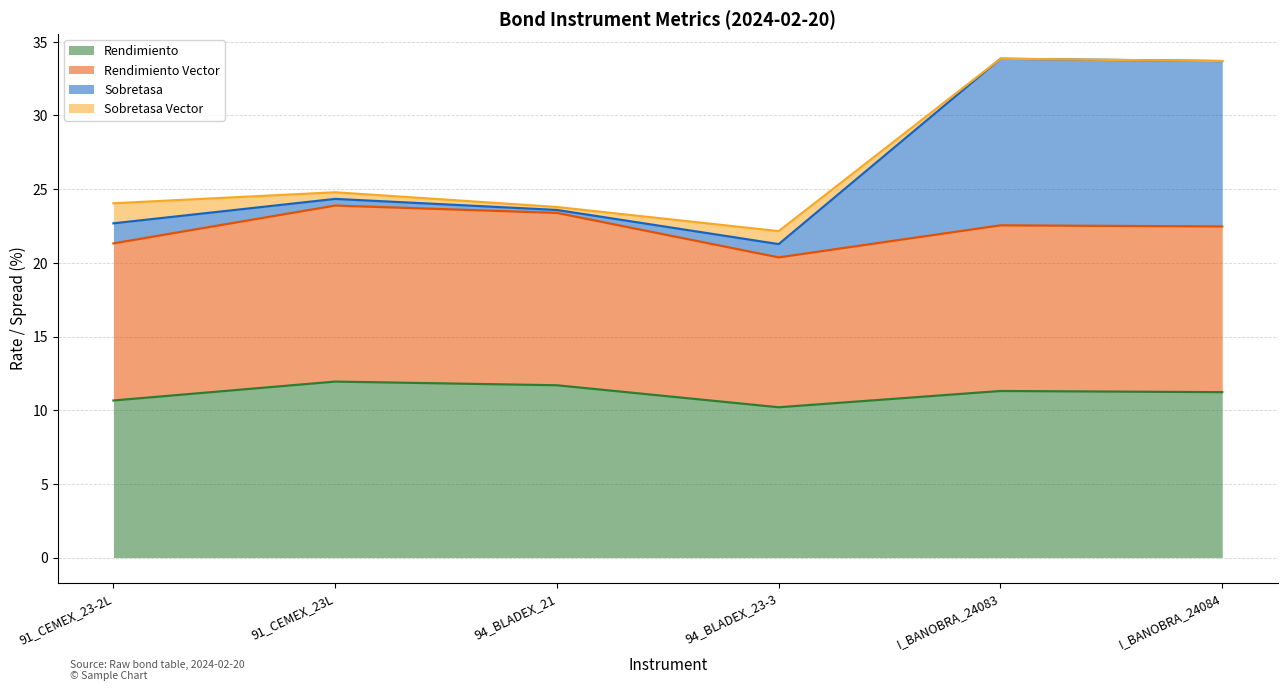

What is the total value across all series at I_BANOBRA_24084?

33.7